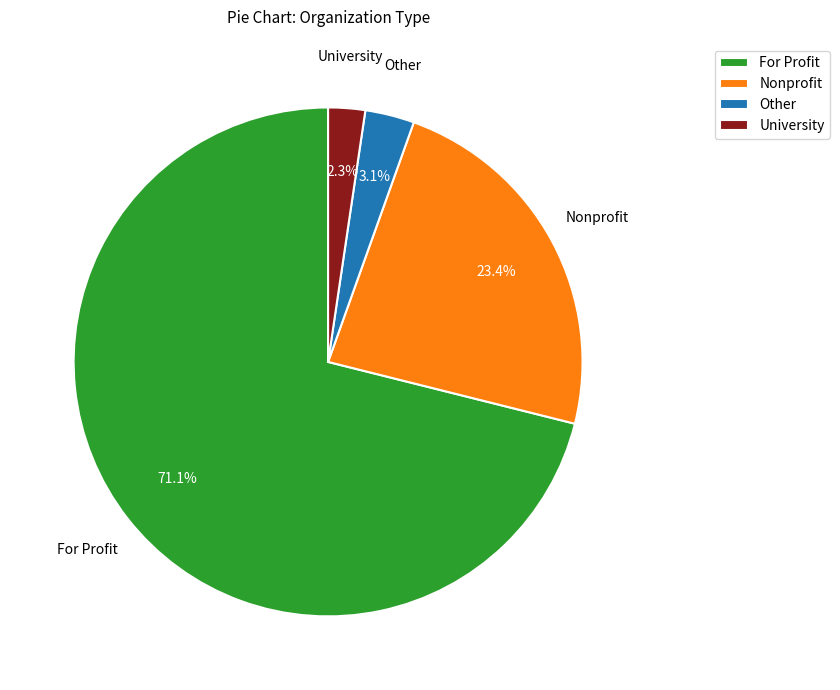

Does Nonprofit represent more than half of the total?

No